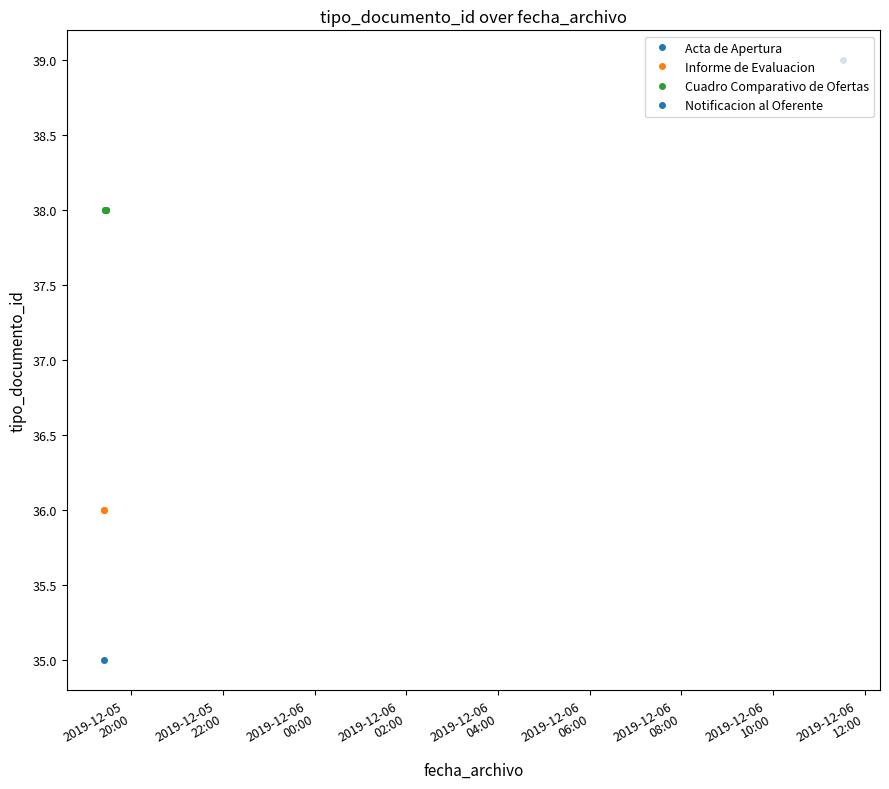

Between 2019-12-05 19:27:05 and 2019-12-05 19:24:58, which is larger?

2019-12-05 19:27:05